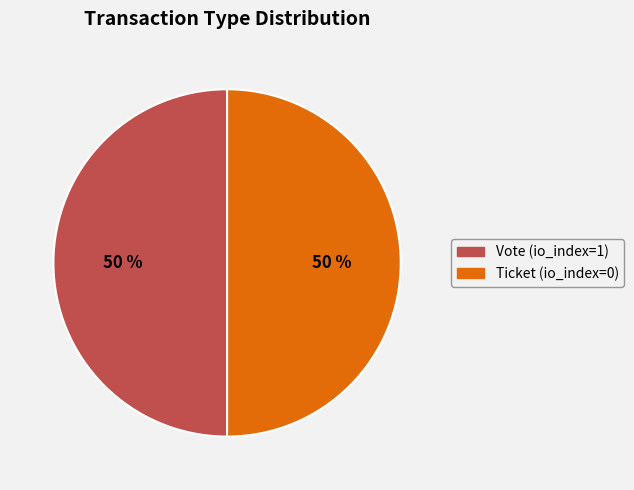

To the nearest percent, what is the difference between the largest and smallest slice percentages?

0%